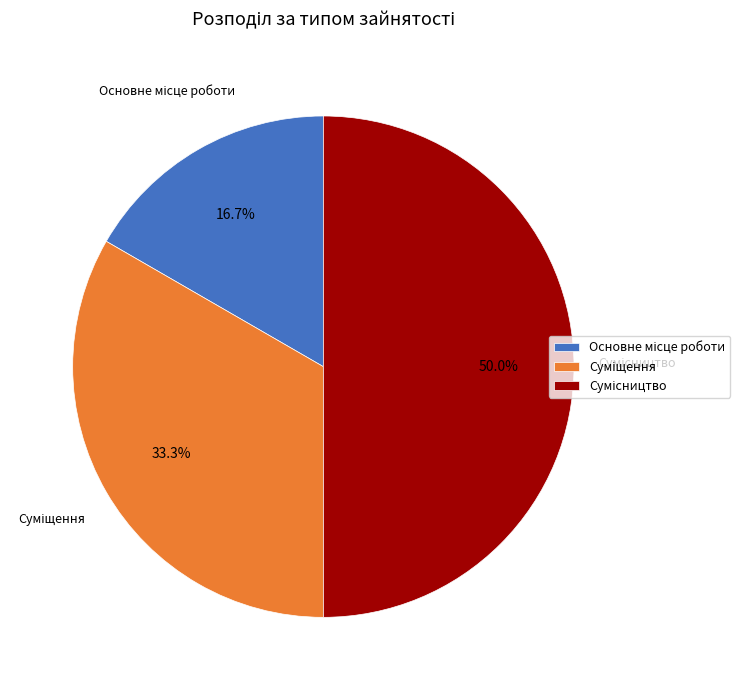

True or false: Основне місце роботи accounts for 17% of the total.

True